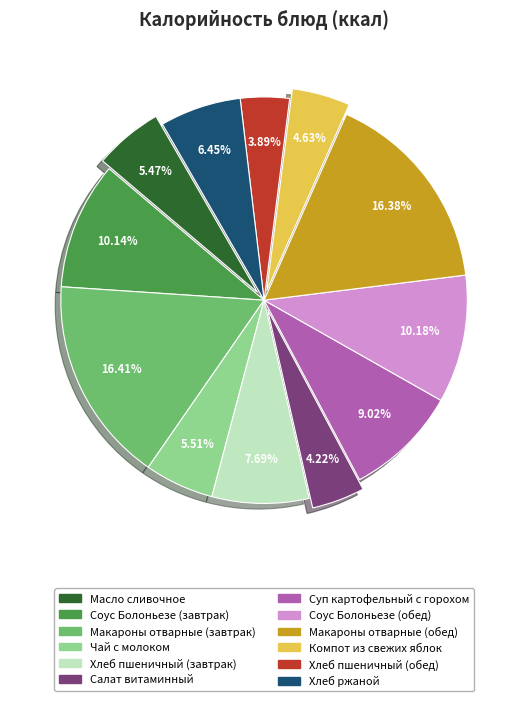

How many segments does this pie chart have?

12